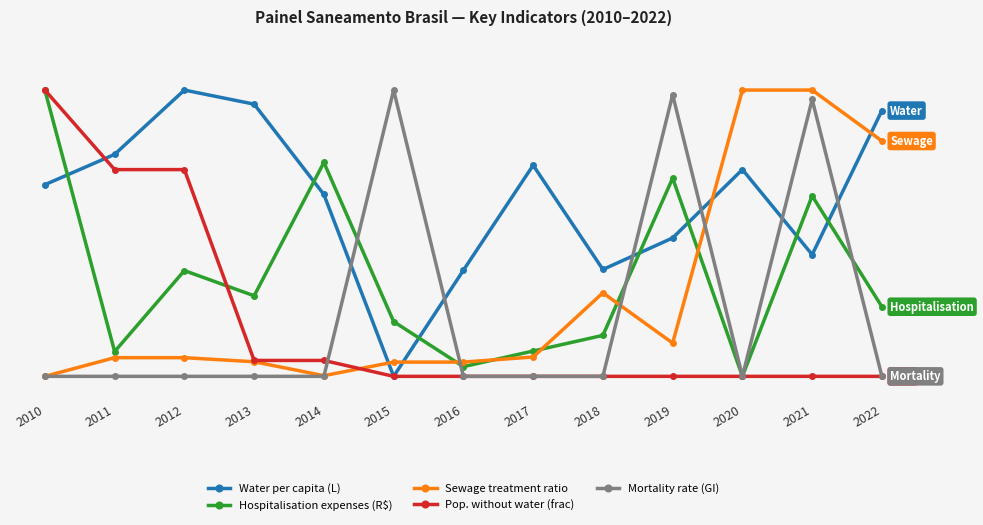

What are all the series names shown in the legend?

Water per capita (L), Hospitalisation expenses (R$), Sewage treatment ratio, Pop. without water (frac), Mortality rate (GI)